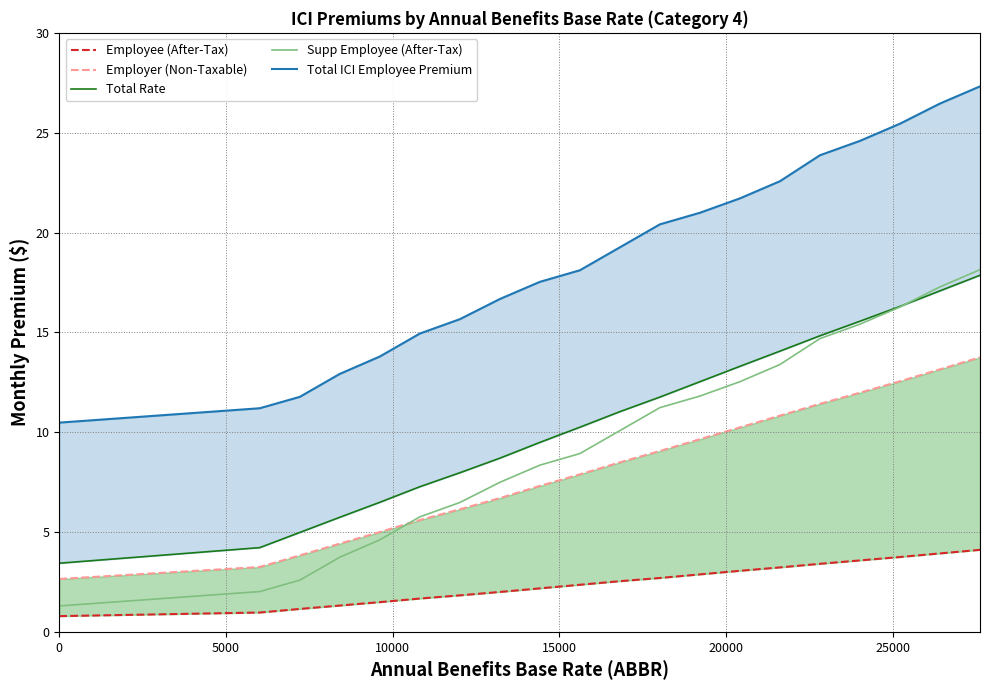

True or false: Total ICI Employee Premium and Total Rate intersect in this chart.

False